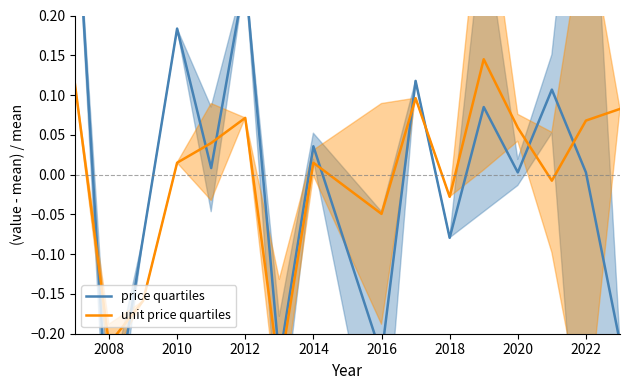

In unit price quartiles, how many points are higher than both neighbors (excluding endpoints)?

4